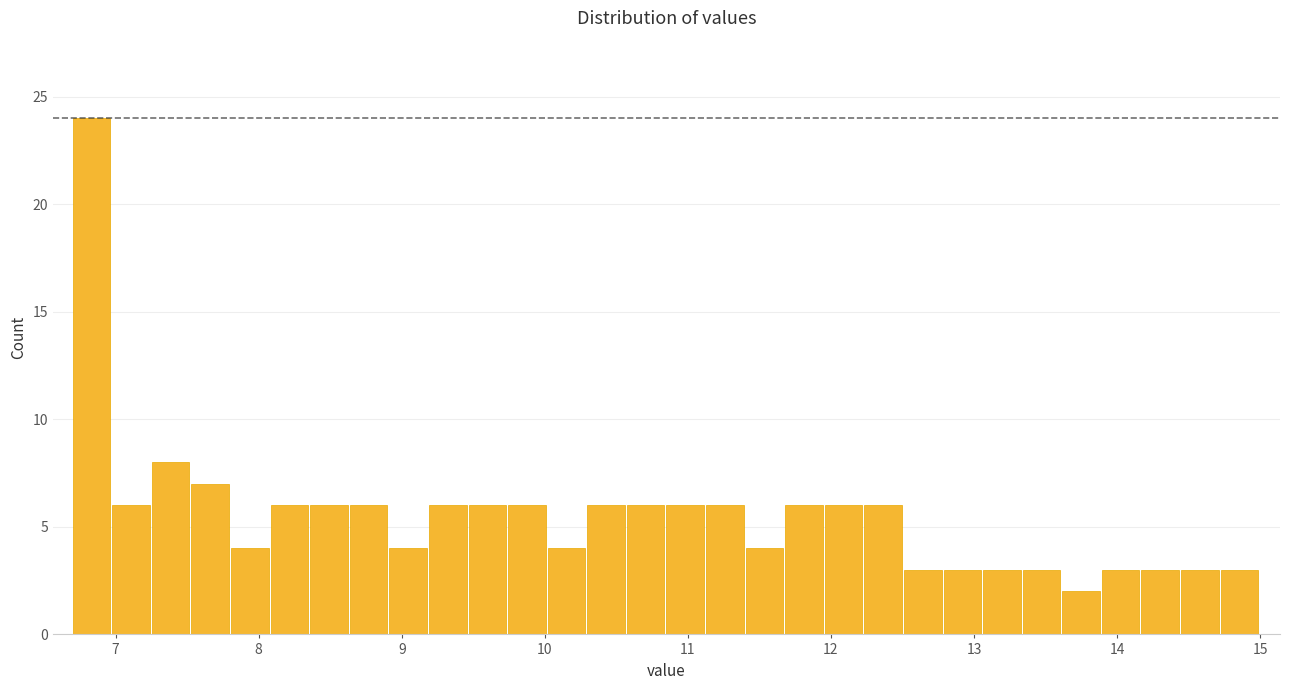

Around what value on the x-axis is the tallest bar? Give the approximate position of its centre, as read against the axis.

6.8